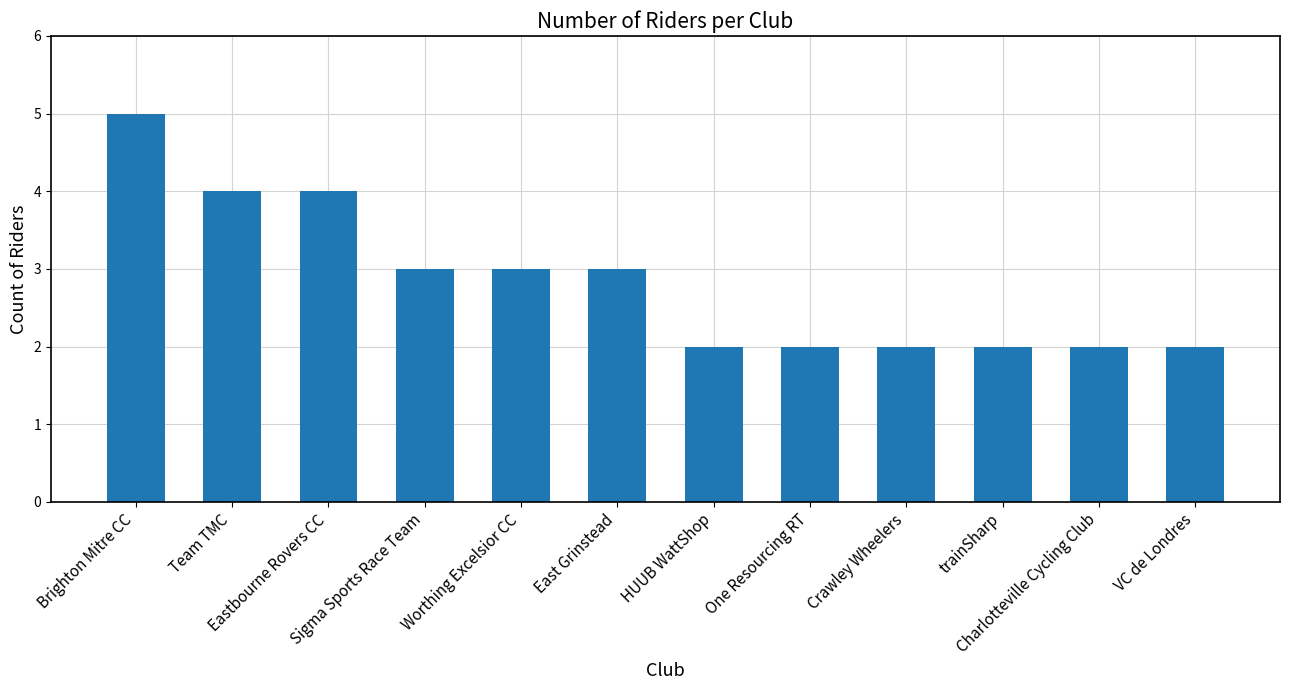

Where does the data first go above 3?

Brighton Mitre CC